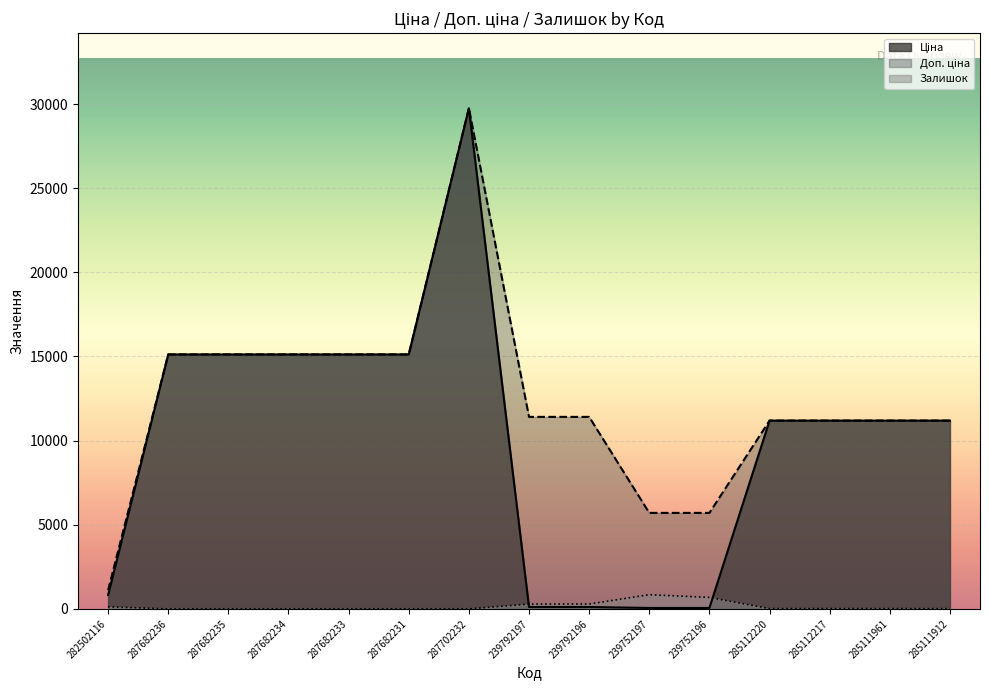

Rank the series at 285111912 from lowest to highest value.

Залишок, Ціна, Доп. ціна